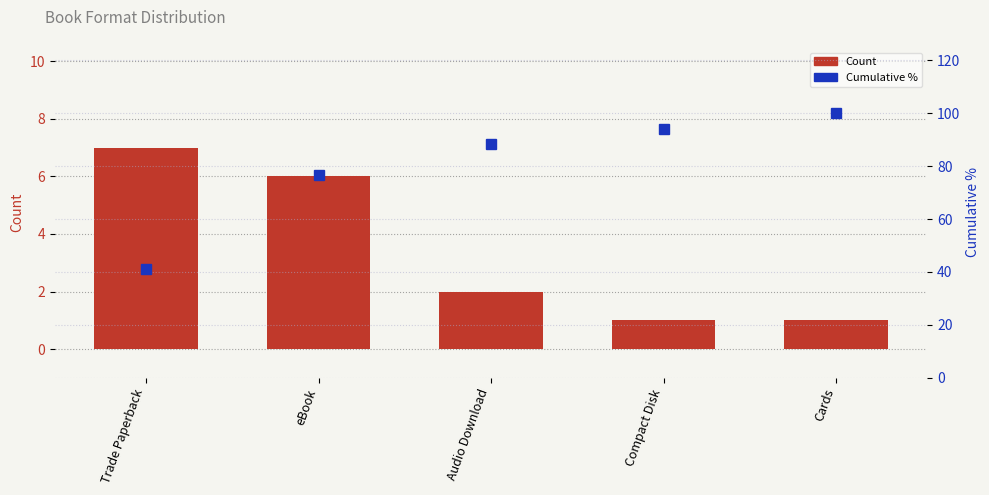

Reading right to left, what are all the values shown in this chart?

Count: Cards=1.0	Compact Disk=1.0	Audio Download=2.0	eBook=6.0	Trade Paperback=7.0
Cumulative %: Cards=100.0	Compact Disk=94.1	Audio Download=88.2	eBook=76.5	Trade Paperback=41.2